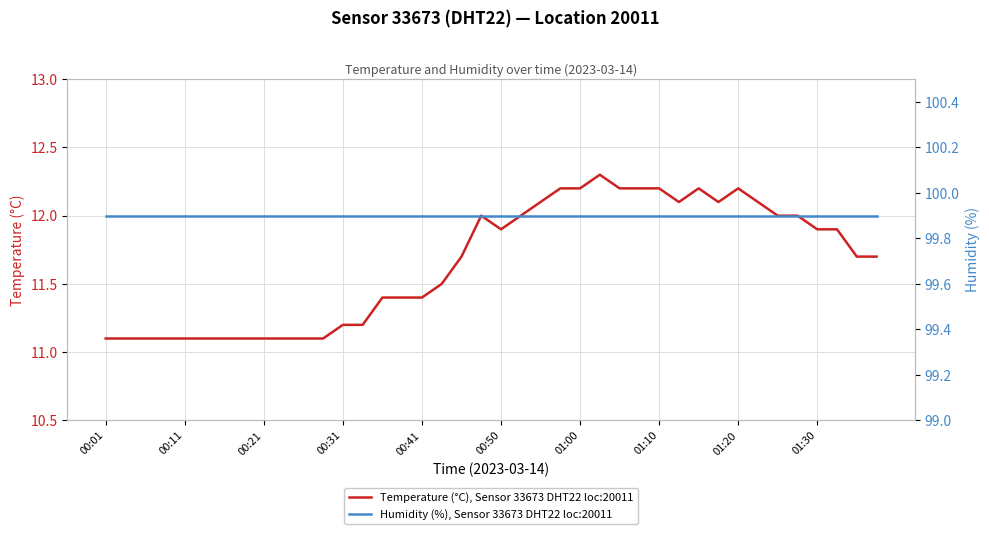

What value does the Temperature (°C), Sensor 33673 DHT22 loc:20011 series have at 35?

12.0